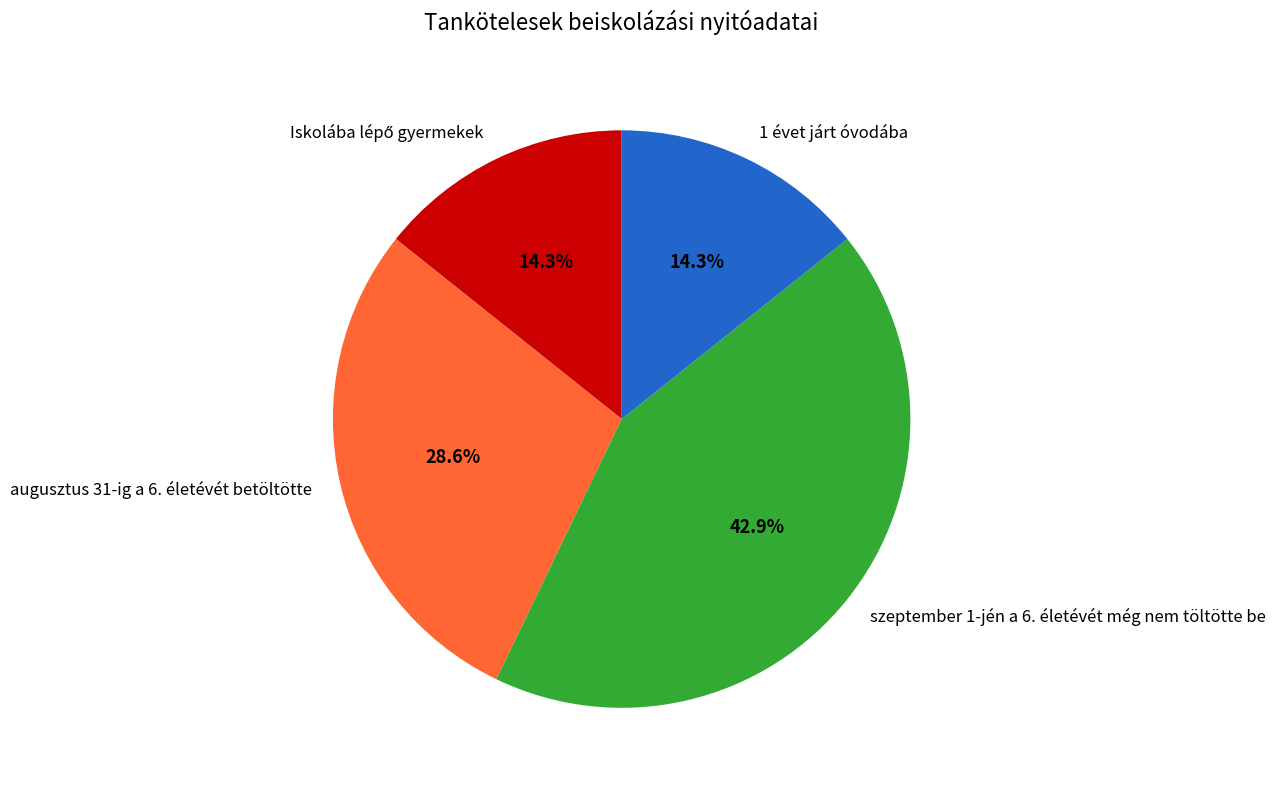

Which slice is the largest?

szeptember 1-jén a 6. életévét még nem töltötte be